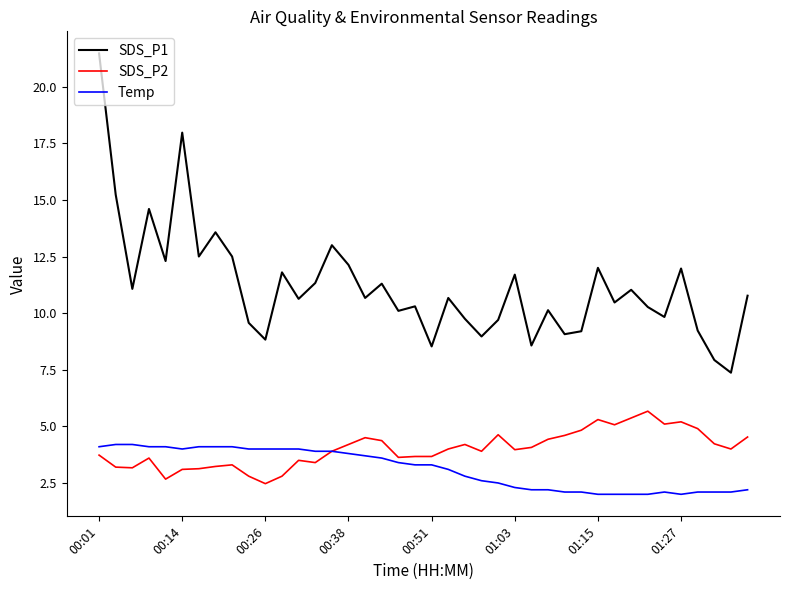

Which series has the largest range (max minus min)?

SDS_P1